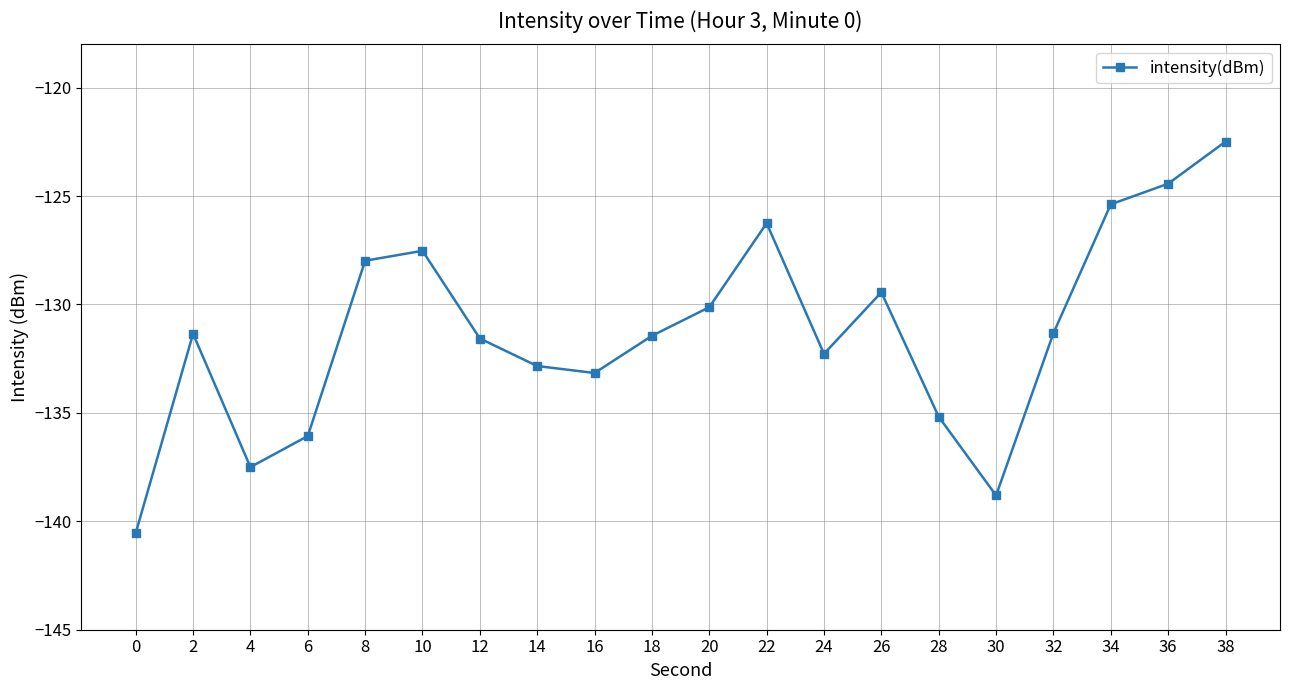

What is the greatest value displayed?

-122.5